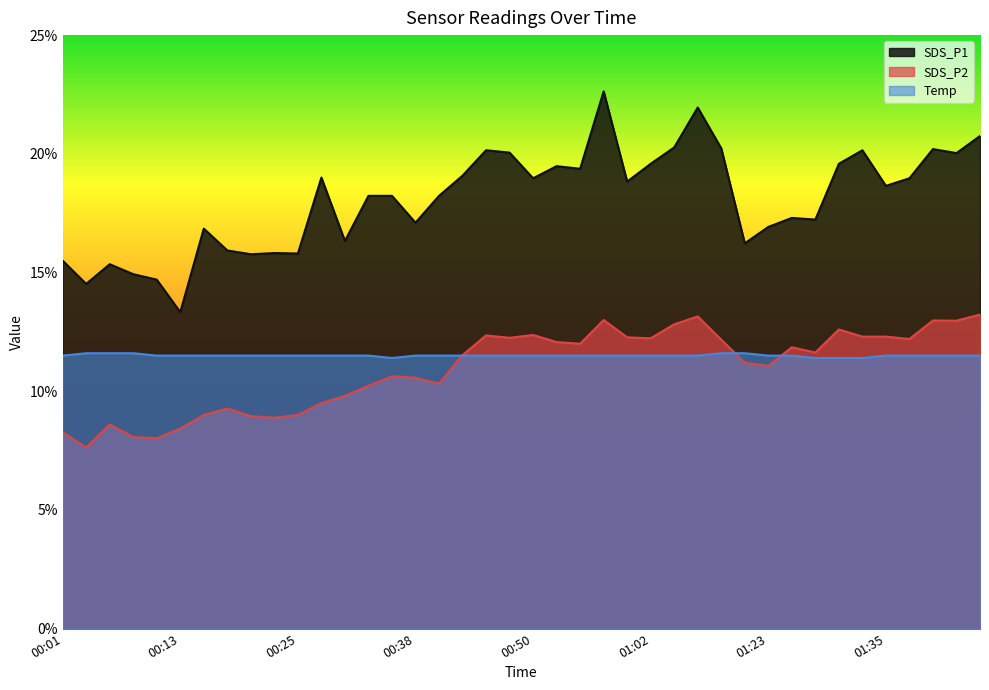

Which series has the largest total across all categories?

SDS_P1